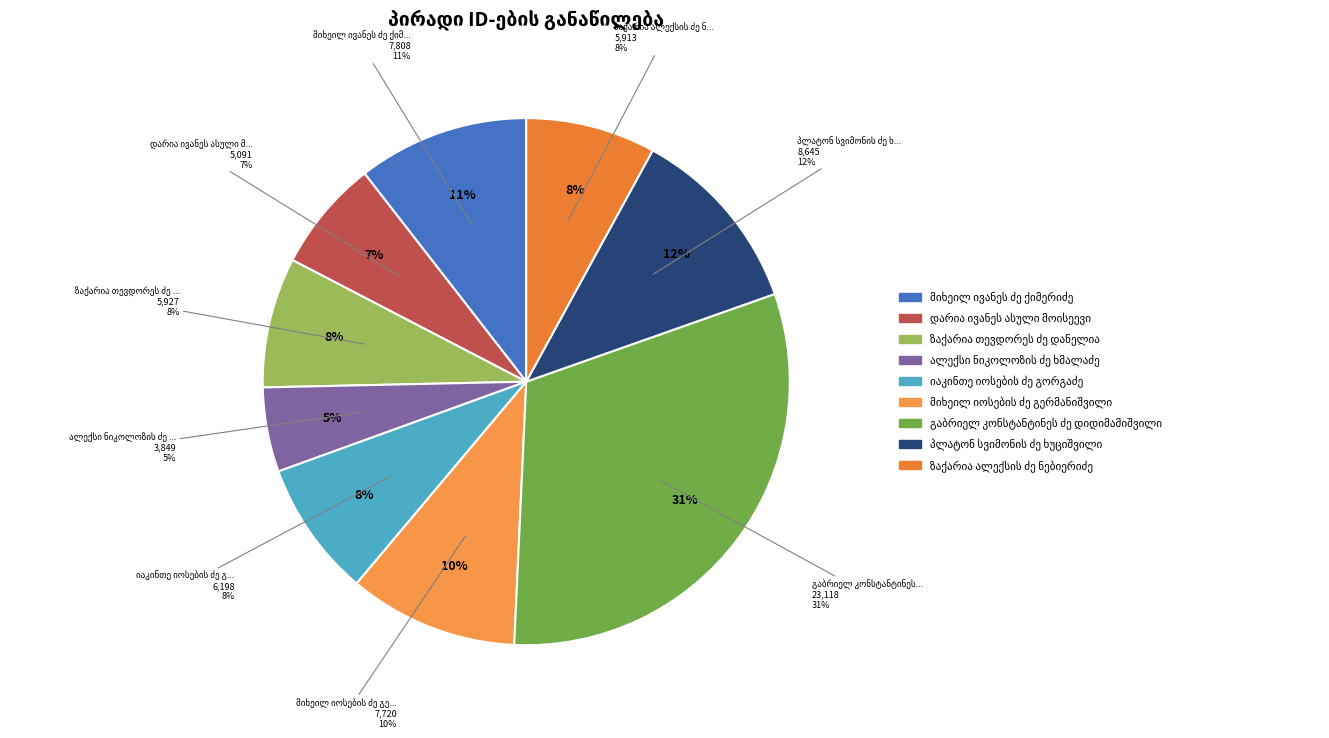

Is it true that იაკინთე იოსების ძე გორგაძე is 8% of the pie?

True